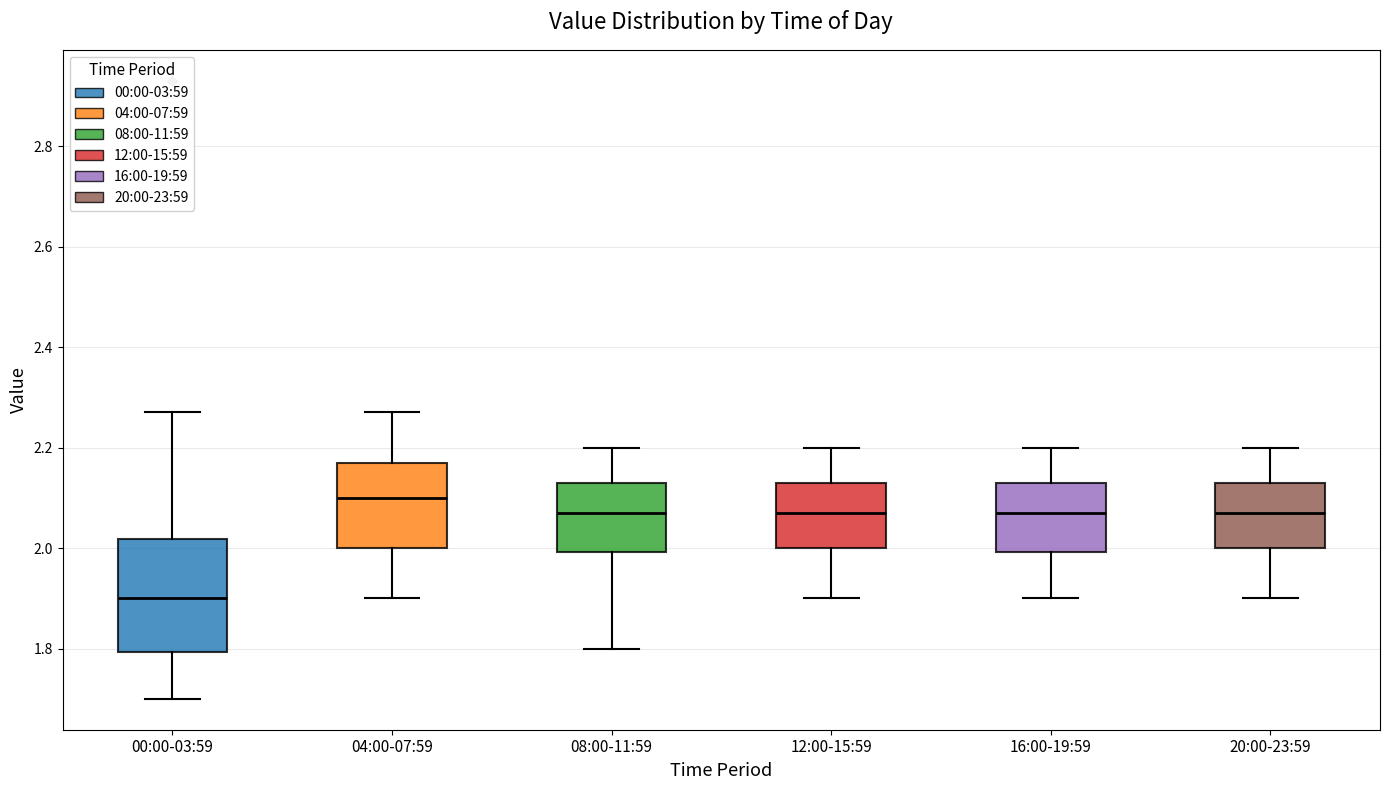

Where does the lower whisker of the box for 04:00-07:59 end on the y-axis? The values are not printed on the chart, so give them approximately, as read against the axis.

1.90